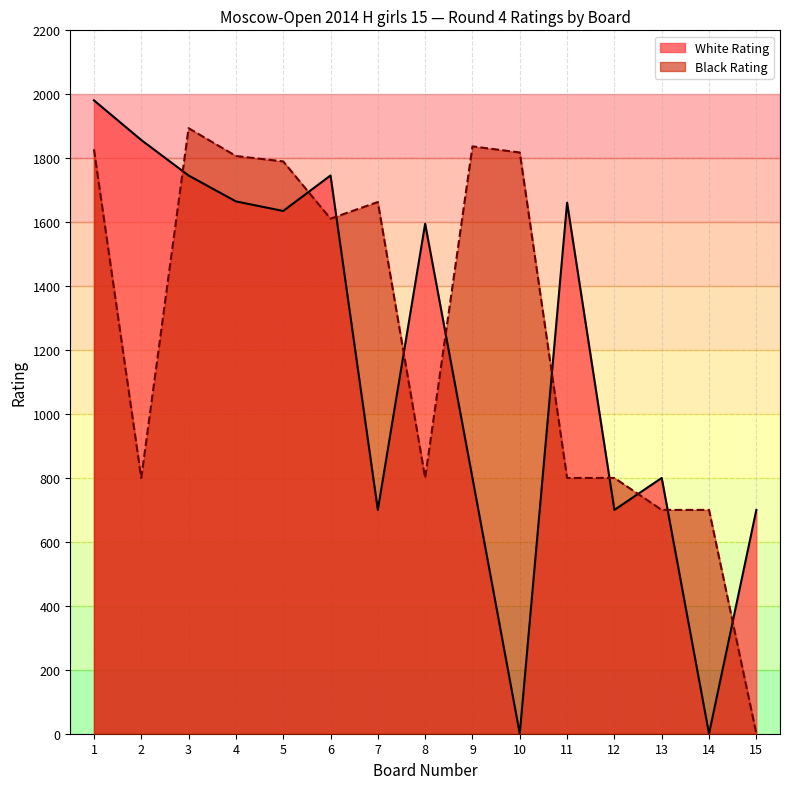

Count the number of categories in the chart.

15